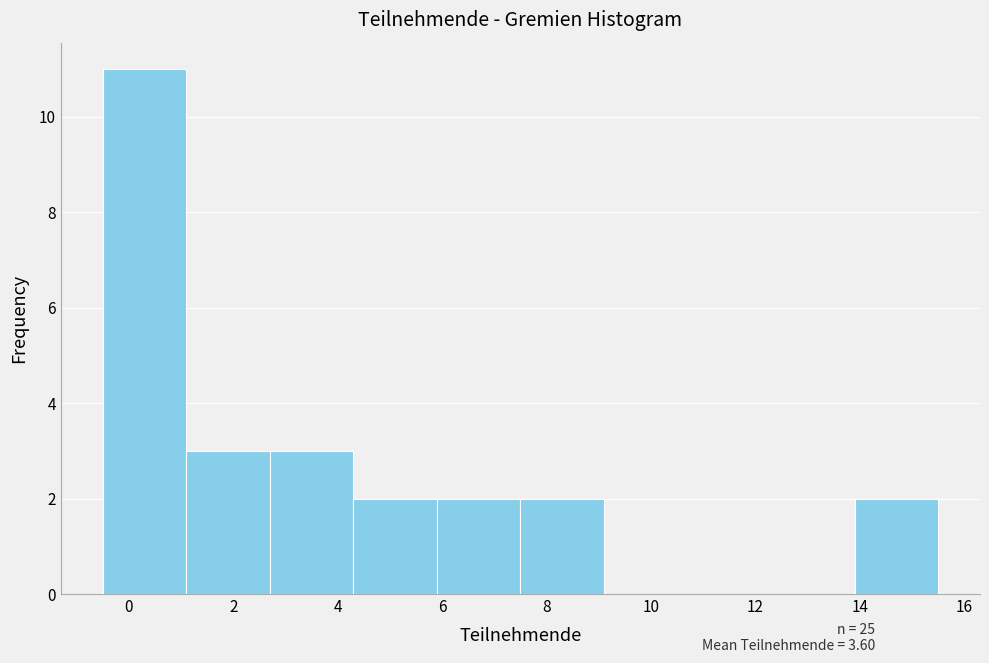

Reading left to right, list every bar in this chart as the range it spans on the x-axis followed by its height. Neither the bar edges nor the heights are printed on the chart, so give them approximately, as read against the axes.

-0.5 to 1.1: 11
1.1 to 2.7: 3
2.7 to 4.3: 3
4.3 to 5.9: 2
5.9 to 7.5: 2
7.5 to 9.1: 2
9.1 to 10.7: 0
10.7 to 12.3: 0
12.3 to 13.9: 0
13.9 to 15.5: 2